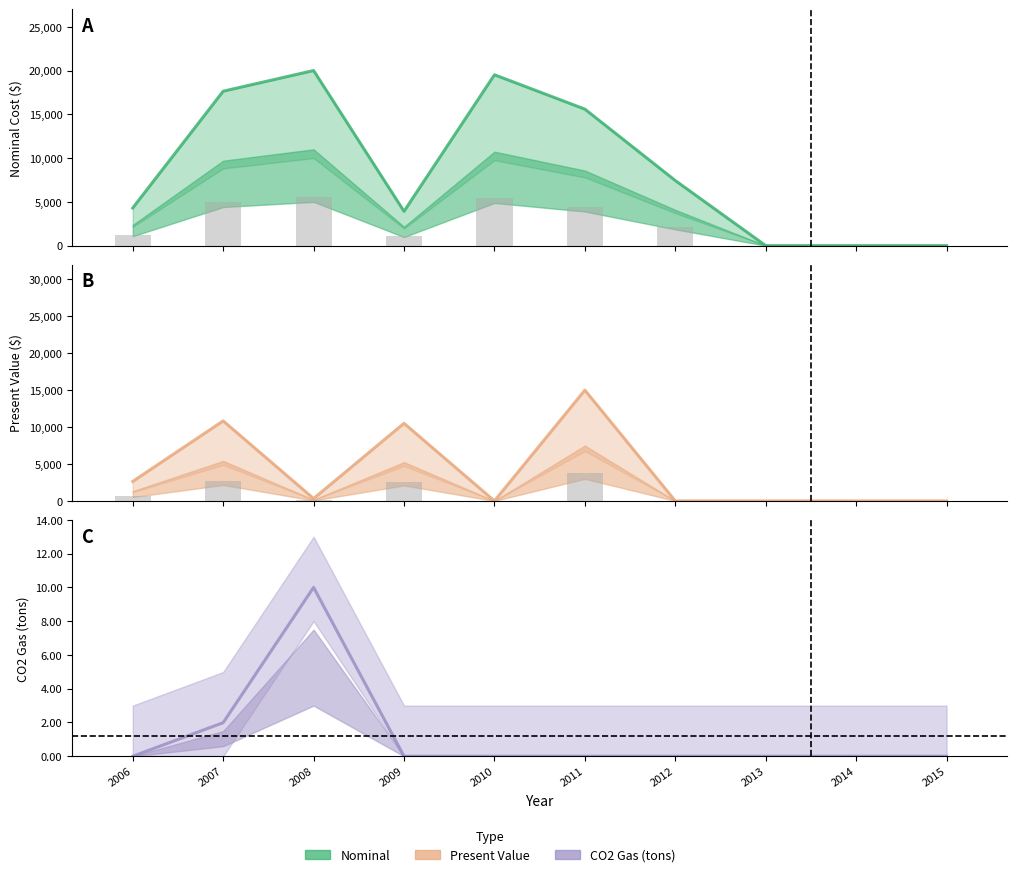

What is the difference between the maximum and minimum values in the Nominal series?

19999.7